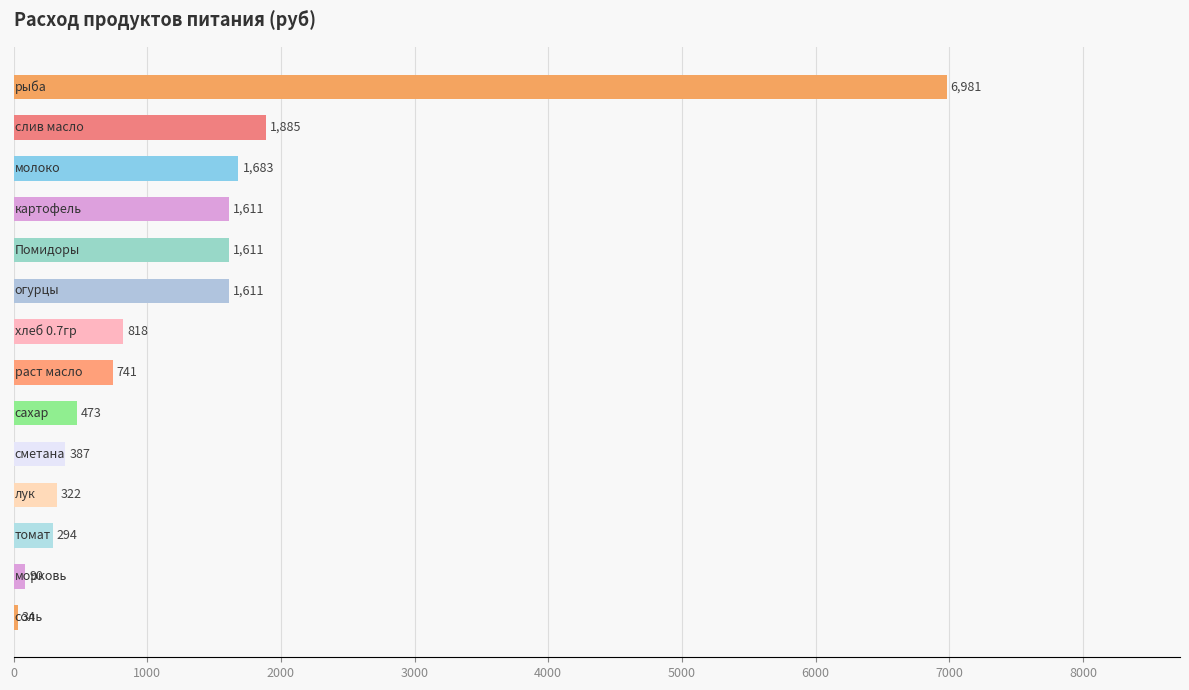

What is the greatest value displayed?

6981.0